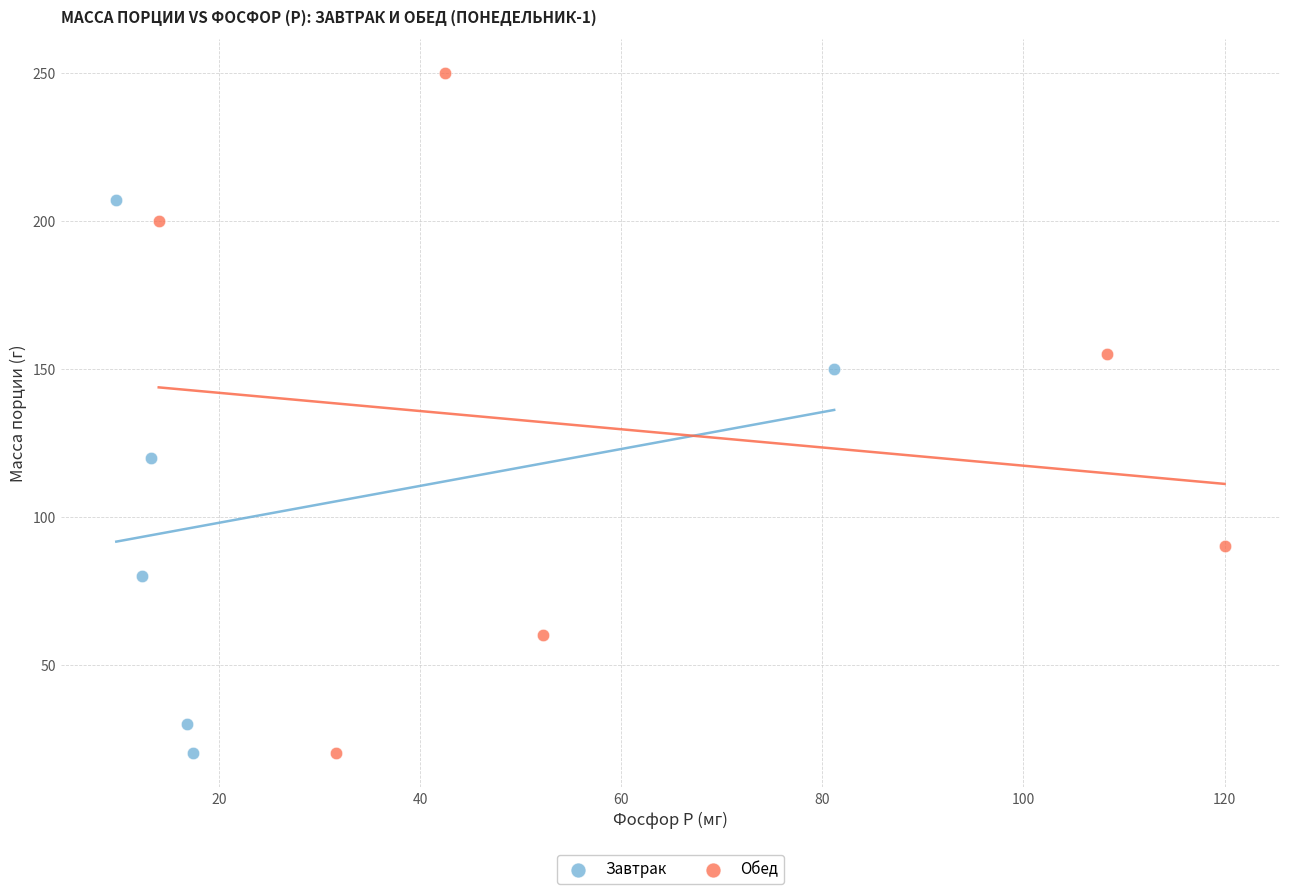

What are all the series names shown in the legend?

Завтрак, Обед